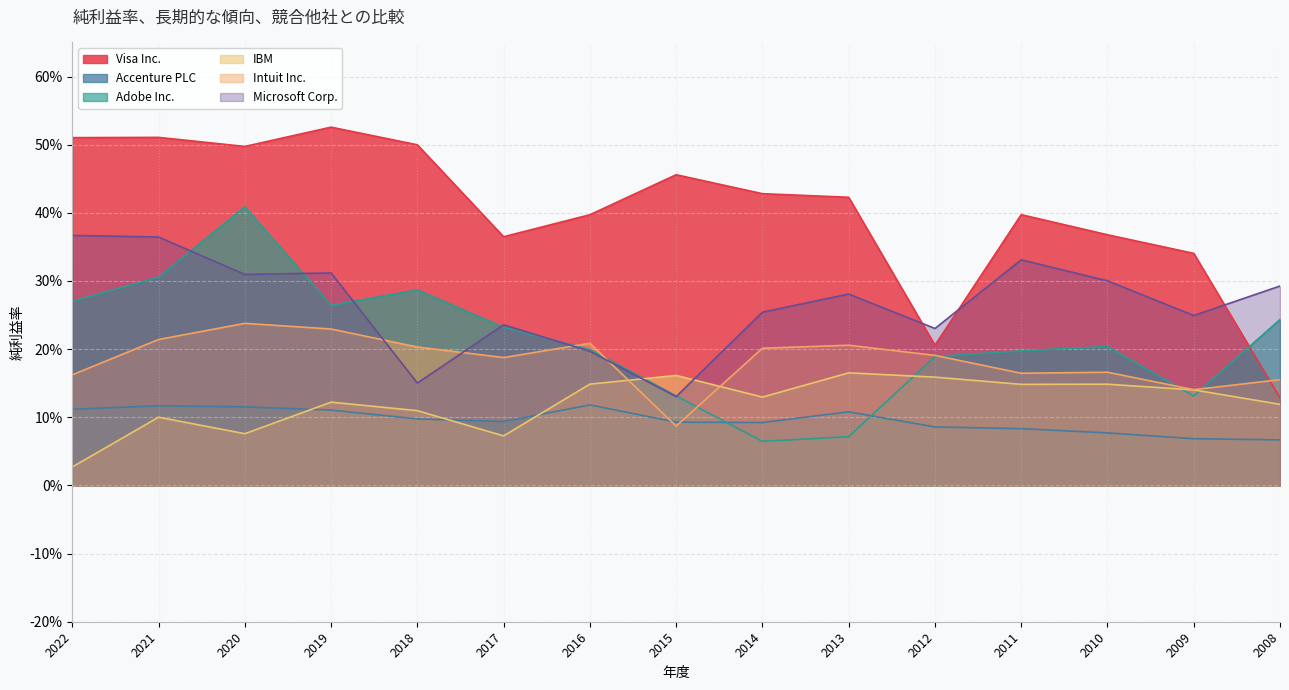

What is the sum of all Intuit Inc. values?

2.8